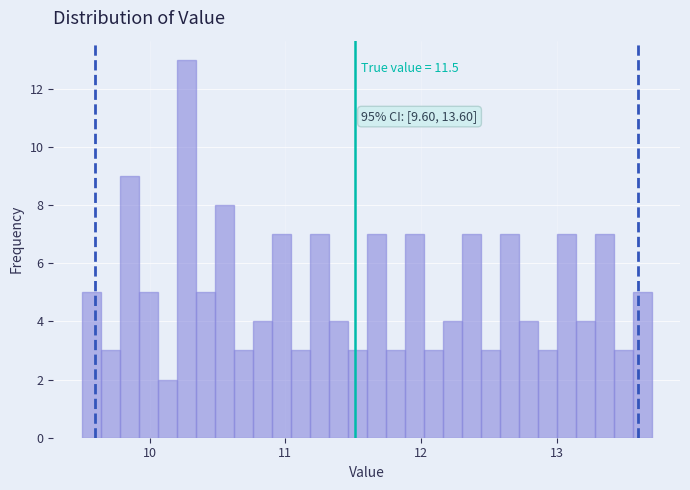

Around what value on the x-axis is the tallest bar? Give the approximate position of its centre, as read against the axis.

10.3